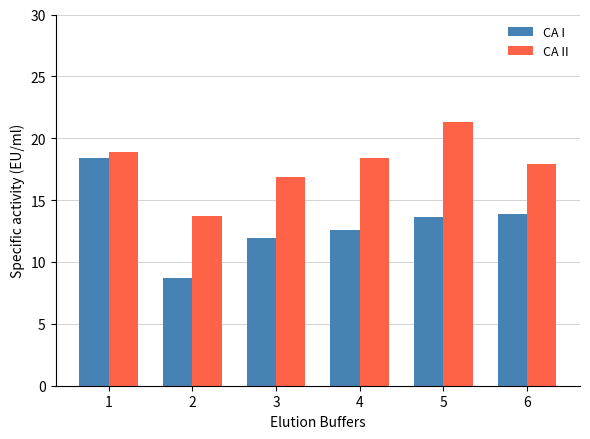

What is the highest value of the CA I series?

18.4